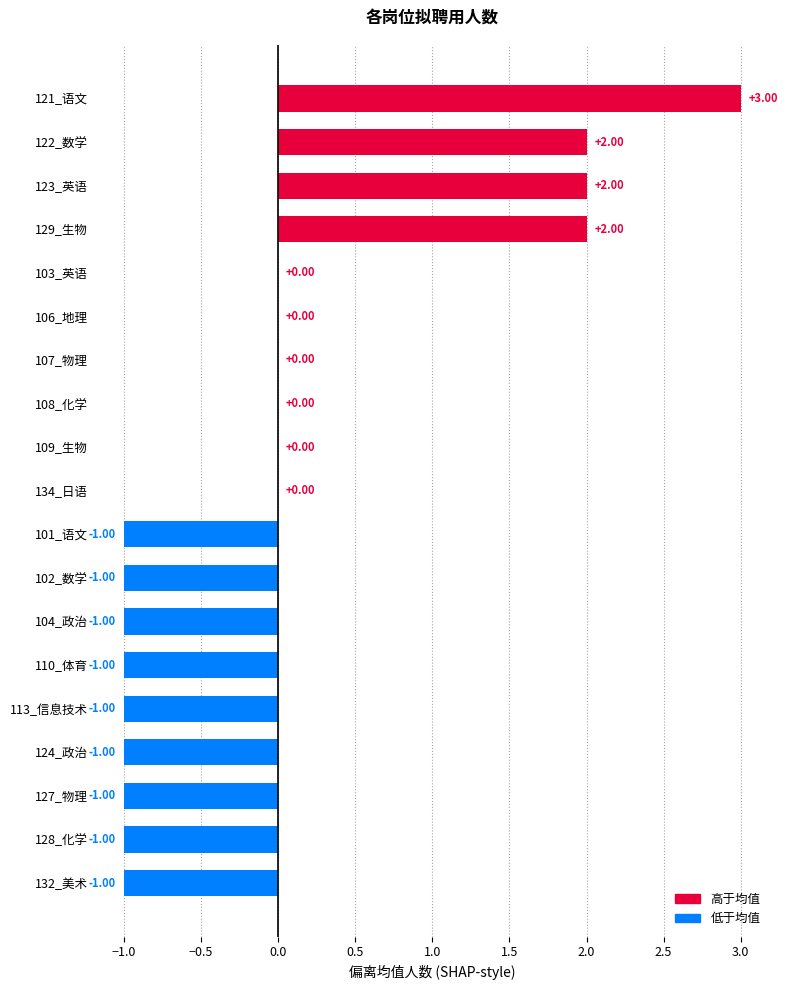

The chart shows a value of -2 at 127_物理. True or false?

False